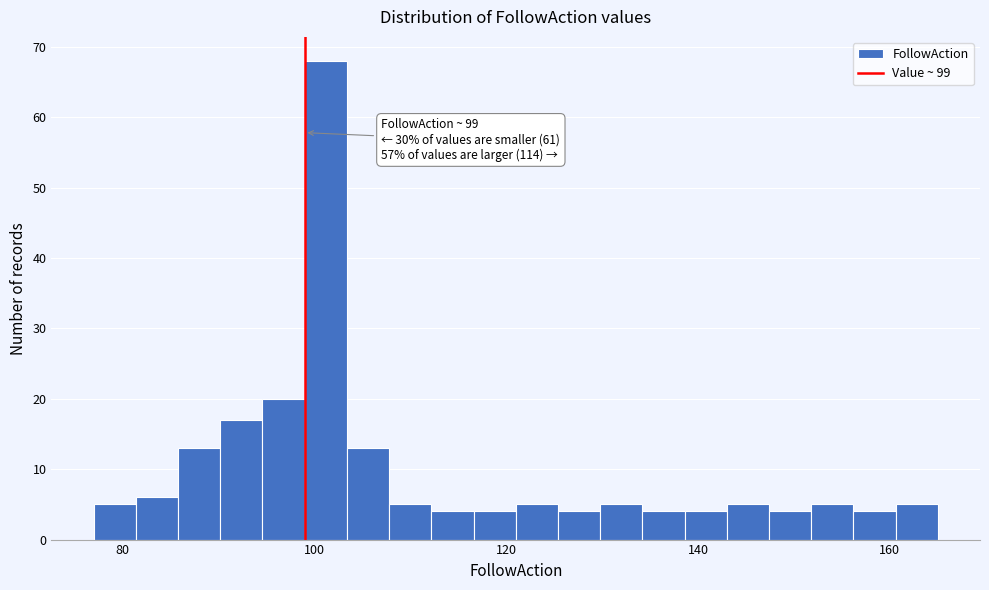

Read against the x-axis, roughly where is the centre of the tallest bar?

102